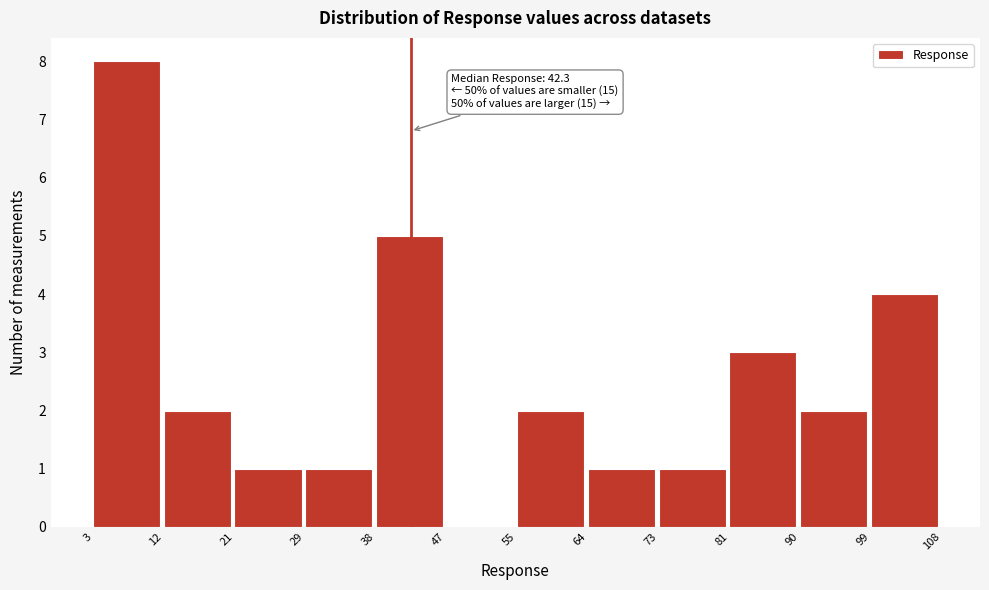

Over which range of the x-axis is the bar tallest?

3 to 12